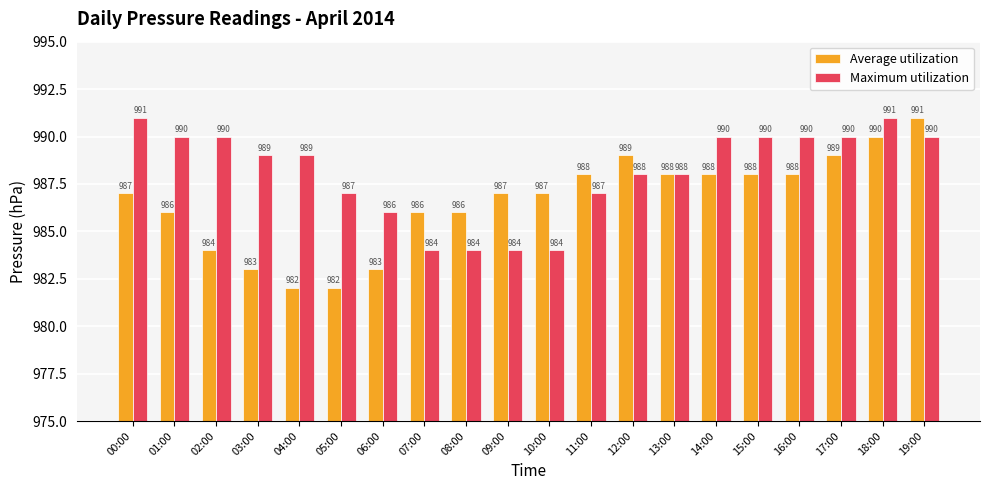

What is the spread (max minus min) of values at 04:00?

7